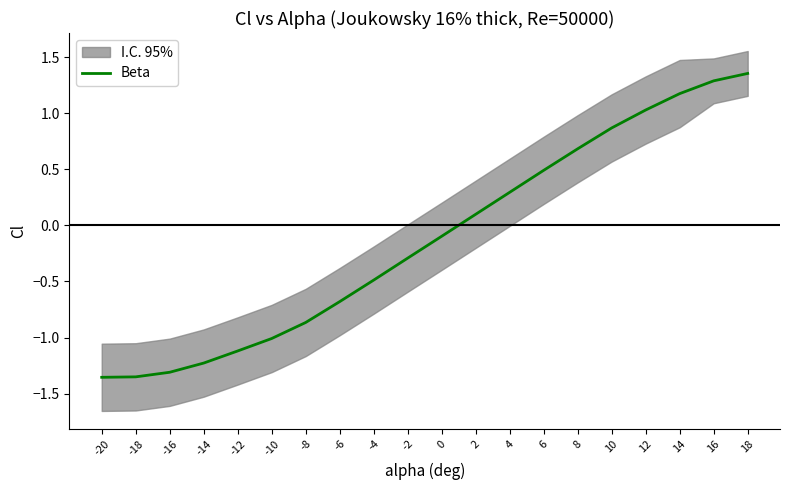

Is this an area chart (filled region under the line)?

No